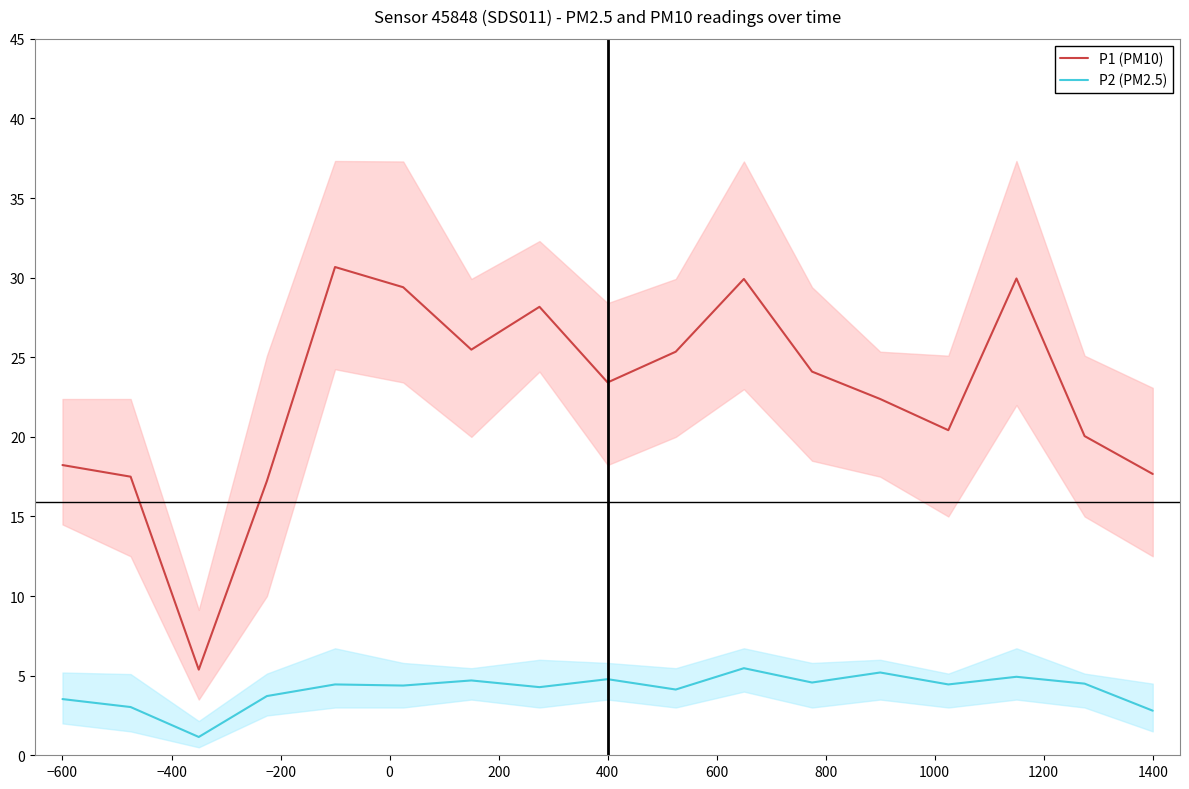

Reading right to left, what are all the values shown in this chart?

P1 (PM10): 17.7	20.1	29.9	20.4	22.4	24.1	29.9	25.4	23.4	28.2	25.5	29.4	30.7	17.2	5.4	17.5	18.2
P2 (PM2.5): 2.8	4.5	4.9	4.5	5.2	4.6	5.5	4.1	4.8	4.3	4.7	4.4	4.5	3.7	1.1	3.0	3.5